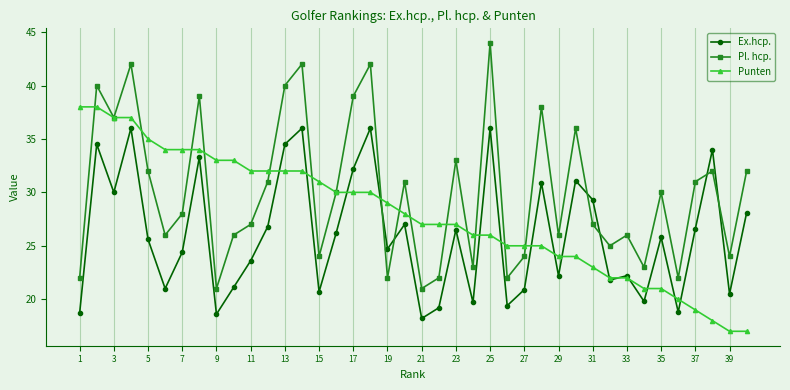

What is the maximum value shown in the chart?

44.0